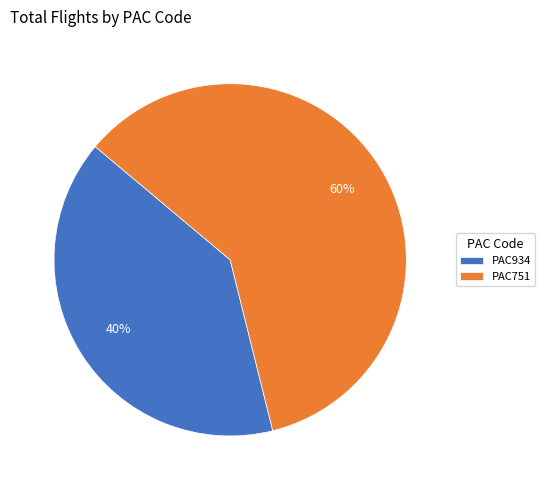

Is the sum of PAC751 and PAC934 greater than half?

Yes